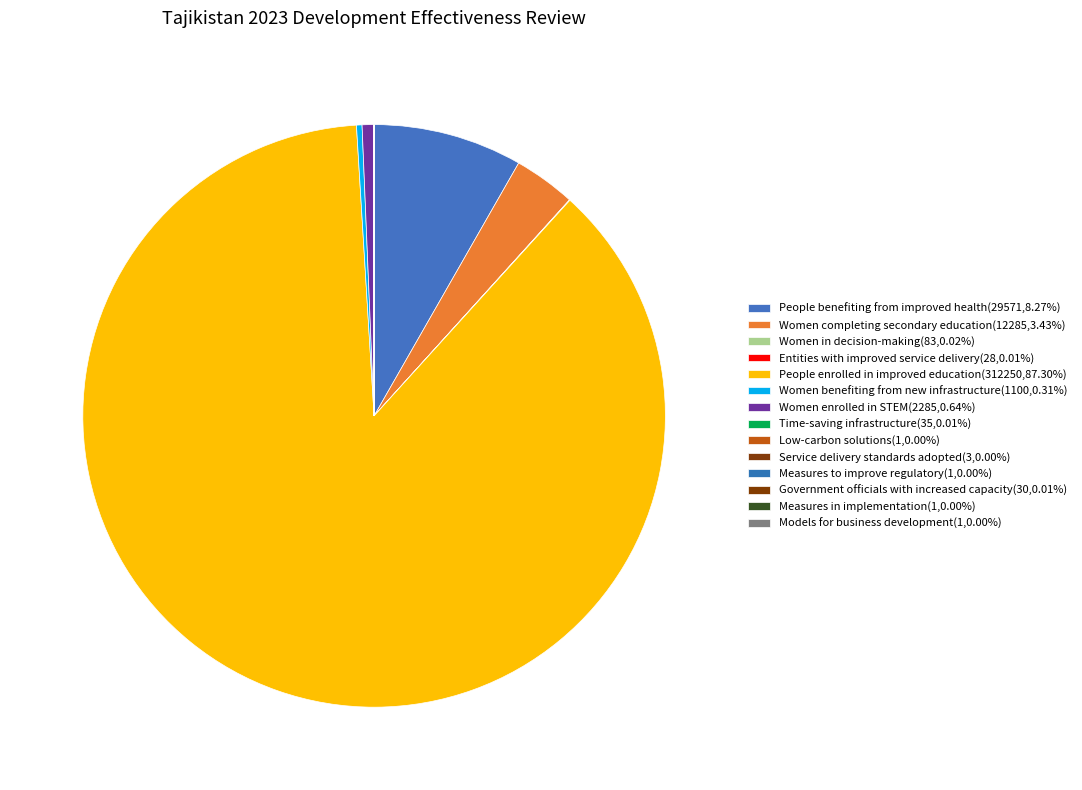

Is Service delivery standards adopted the majority of the pie?

No